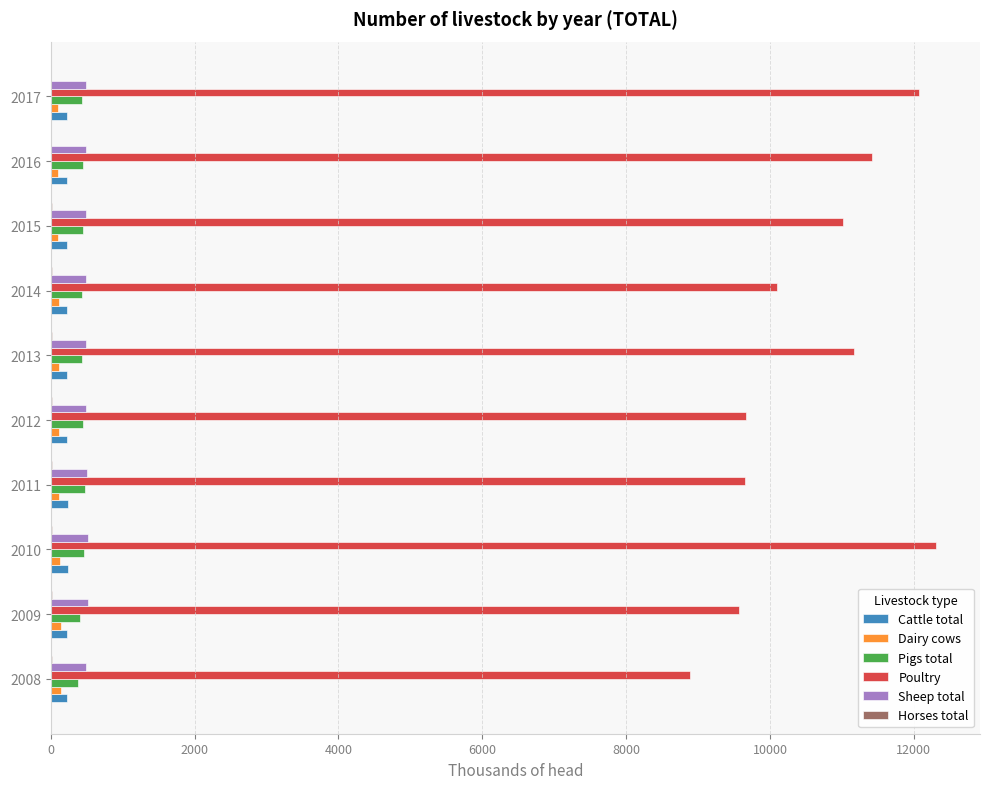

Count the number of categories in the chart.

10